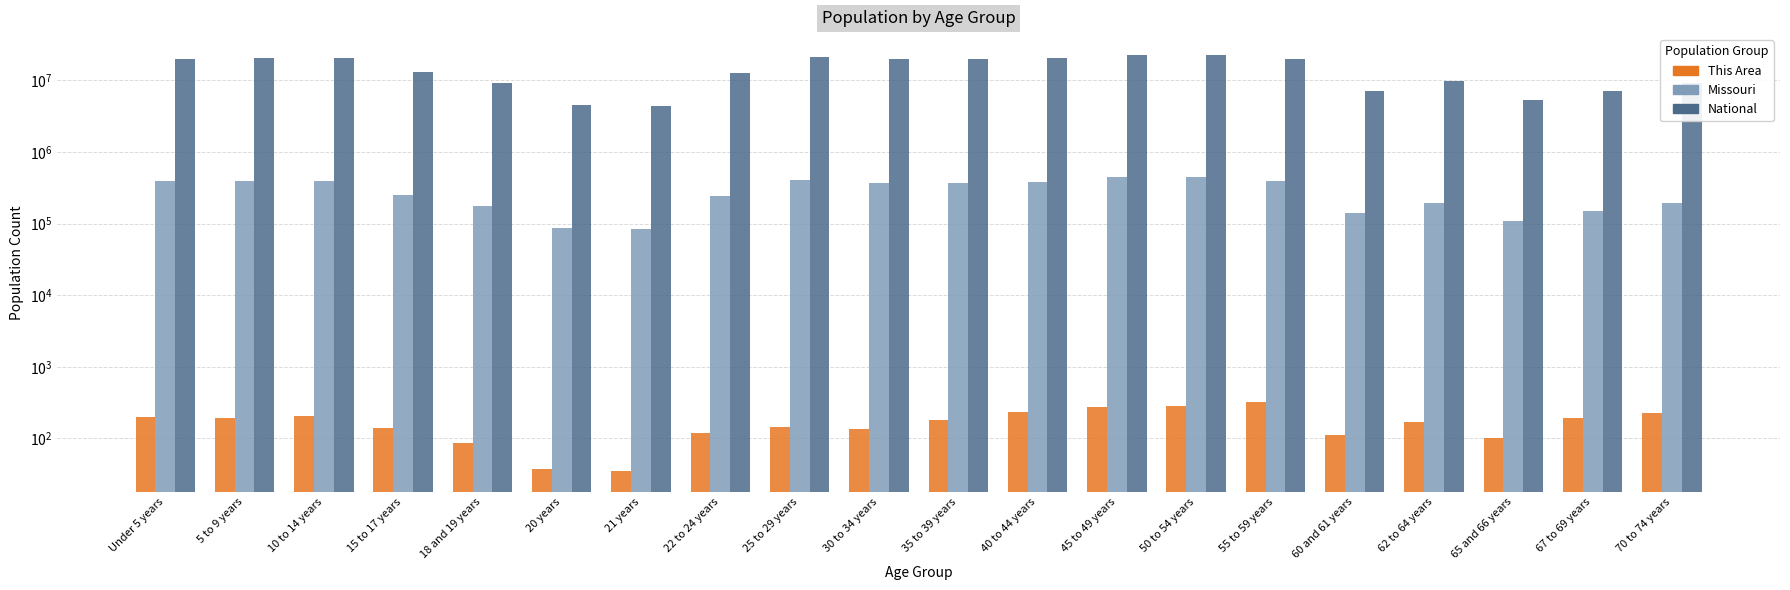

At which category is the sum across all series the highest?

45 to 49 years